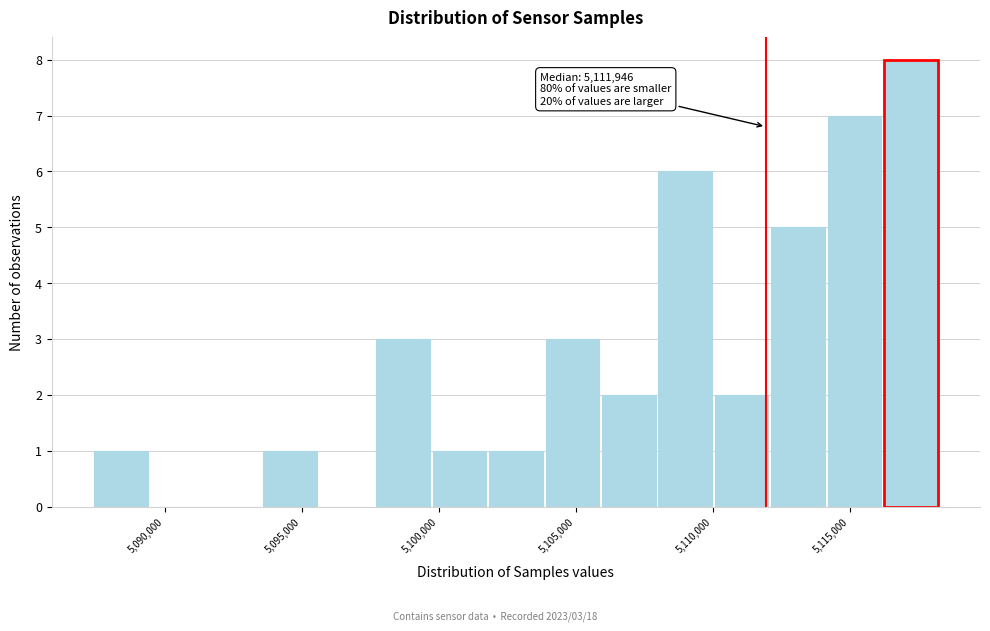

Which range on the x-axis has the tallest bar?

5116000 to 5118500